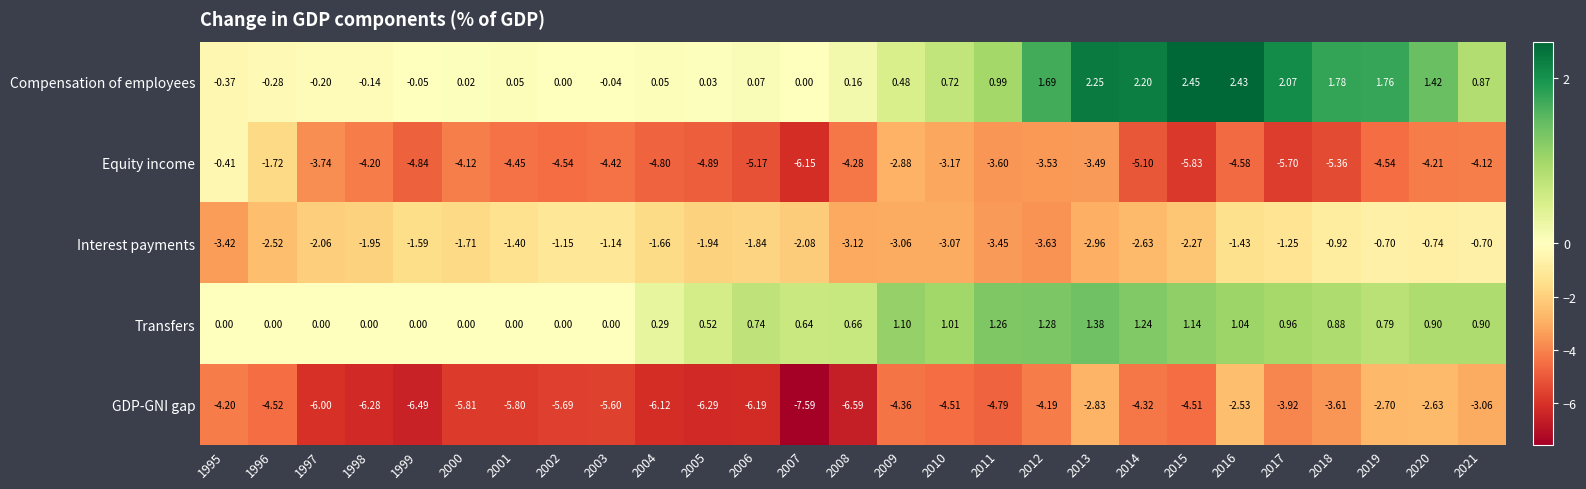

List the series in order of their peak value, highest first.

Compensation of employees, Transfers, Equity income, Interest payments, GDP-GNI gap